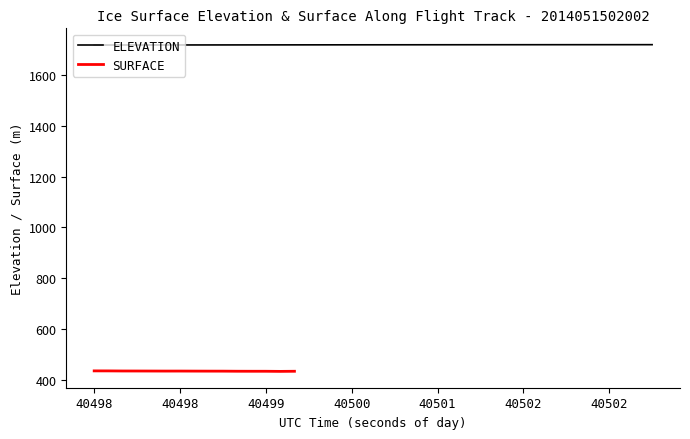

What is the value of the 35th point from the left?

1718.8